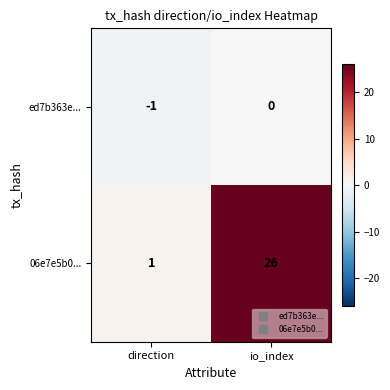

The 06e7e5b0... series shows 26 at io_index. True or false?

True